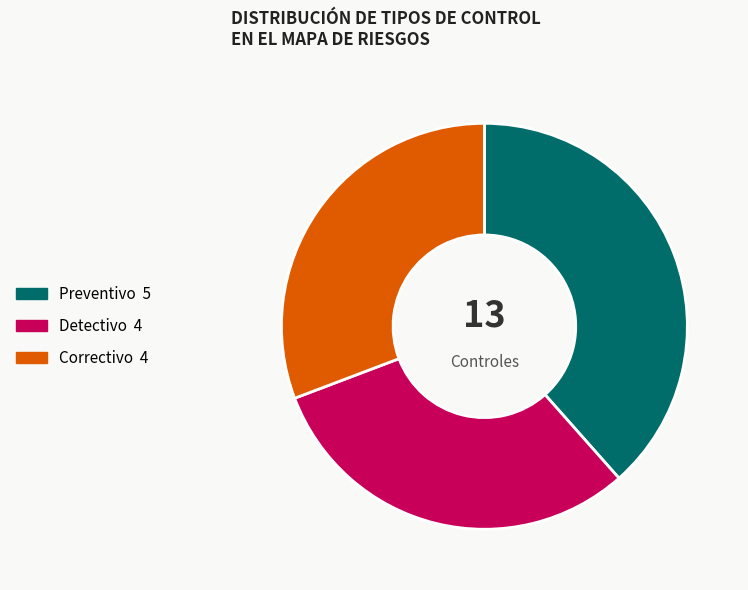

Is there any slice that represents more than half of the pie?

No